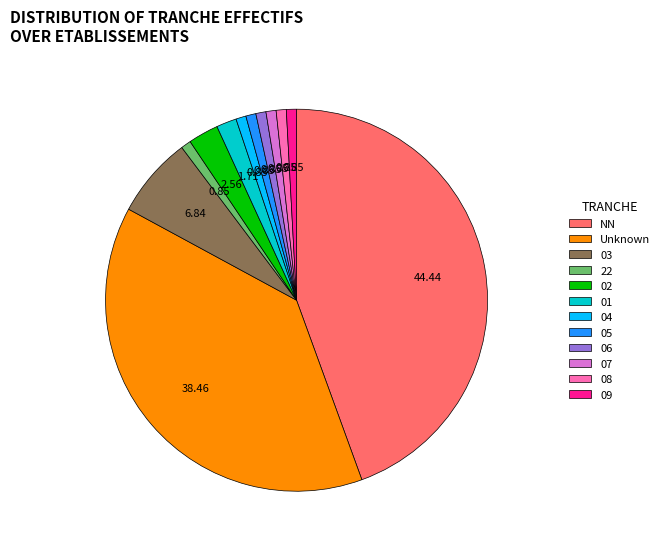

Which slice is the largest?

NN